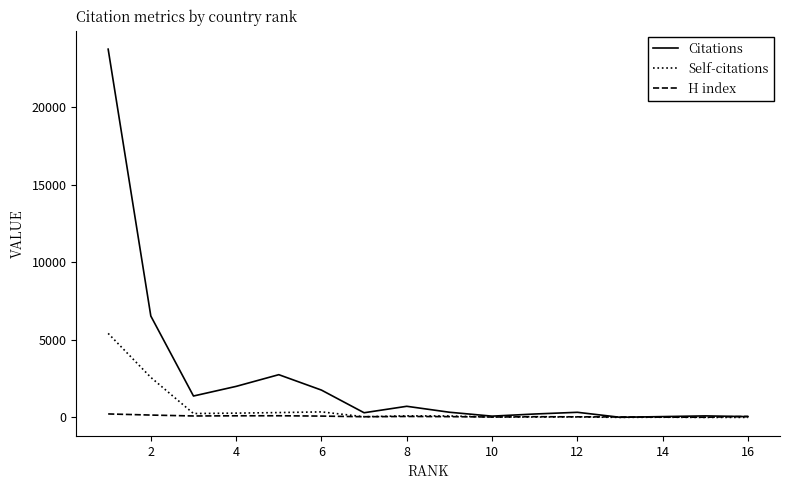

What is the maximum value shown in the chart?

23729